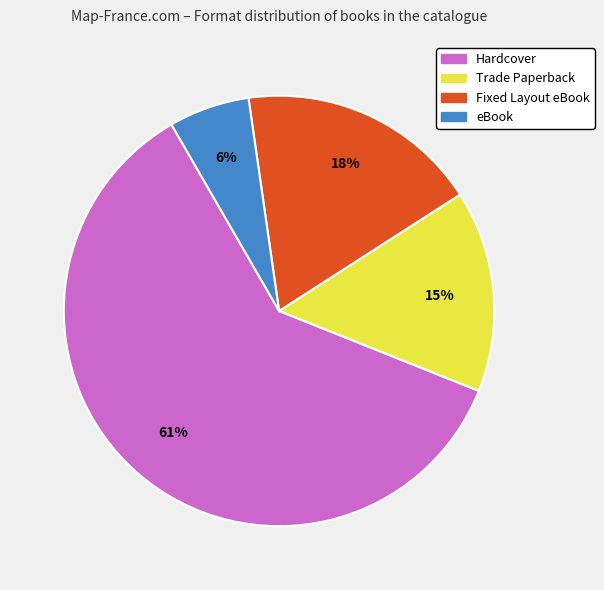

Does Hardcover represent more than half of the total?

Yes